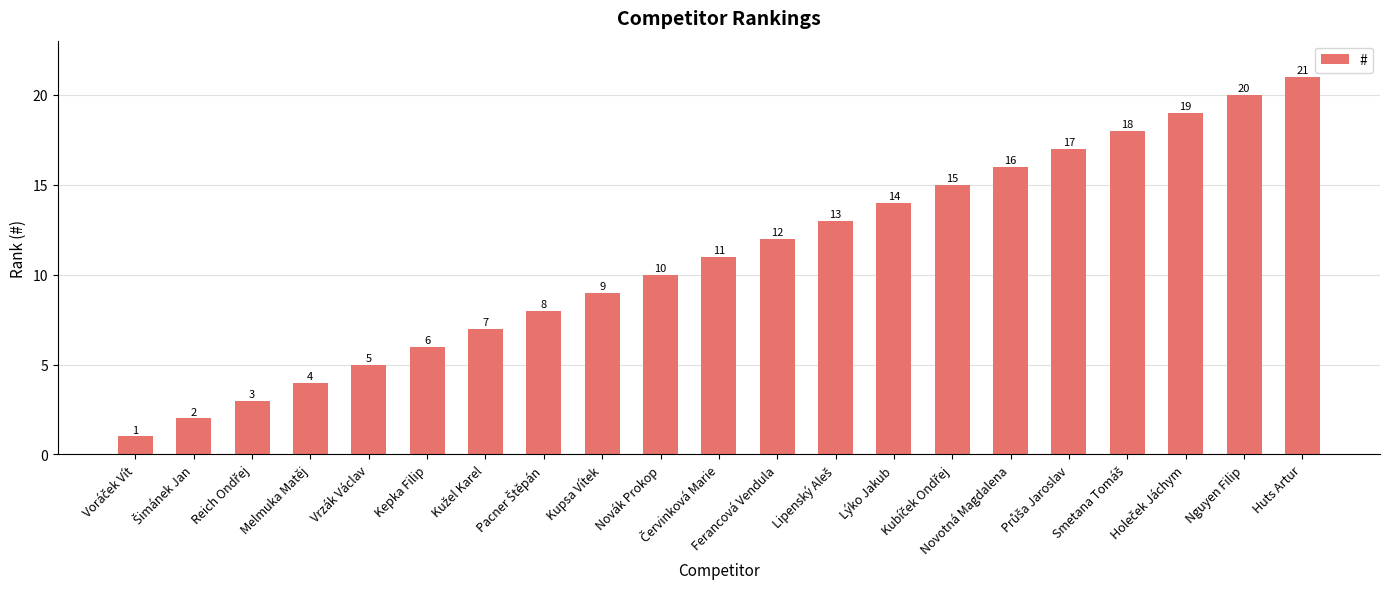

How many data points does each series have?

21